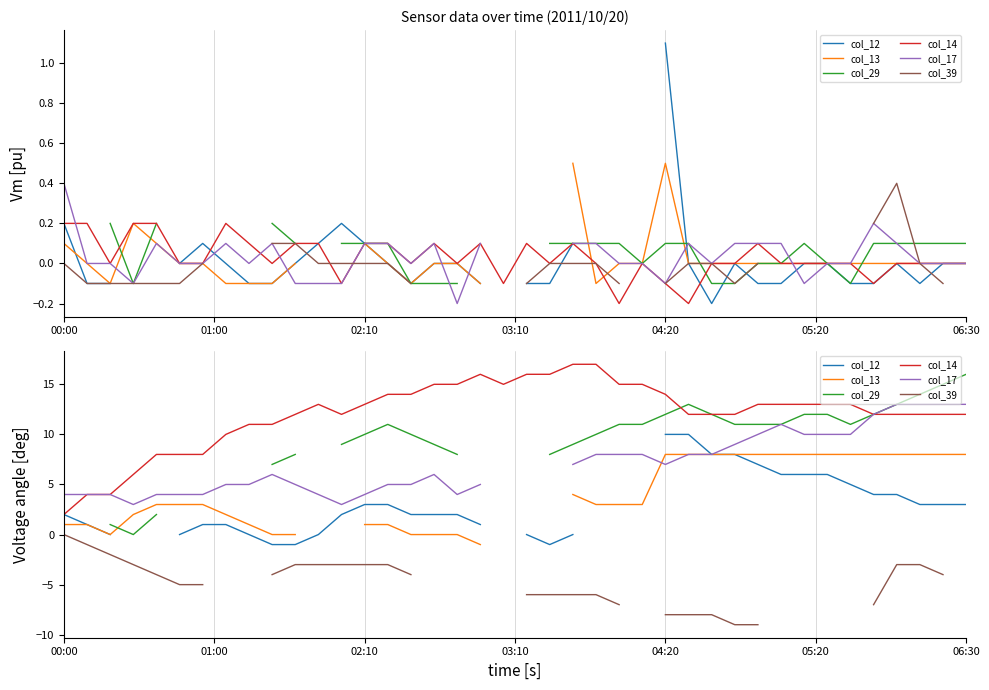

At which label does col_12 reach its minimum?

9